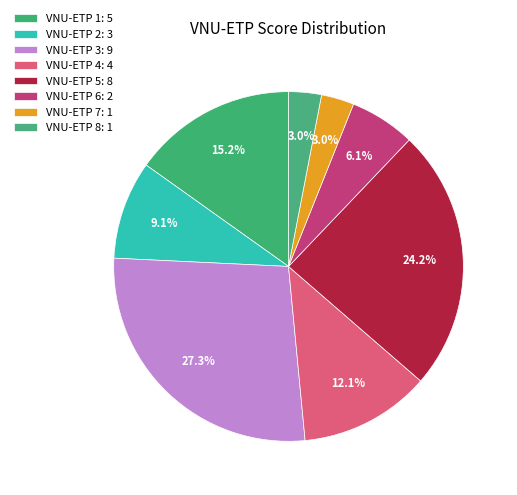

How many segments does this pie chart have?

8